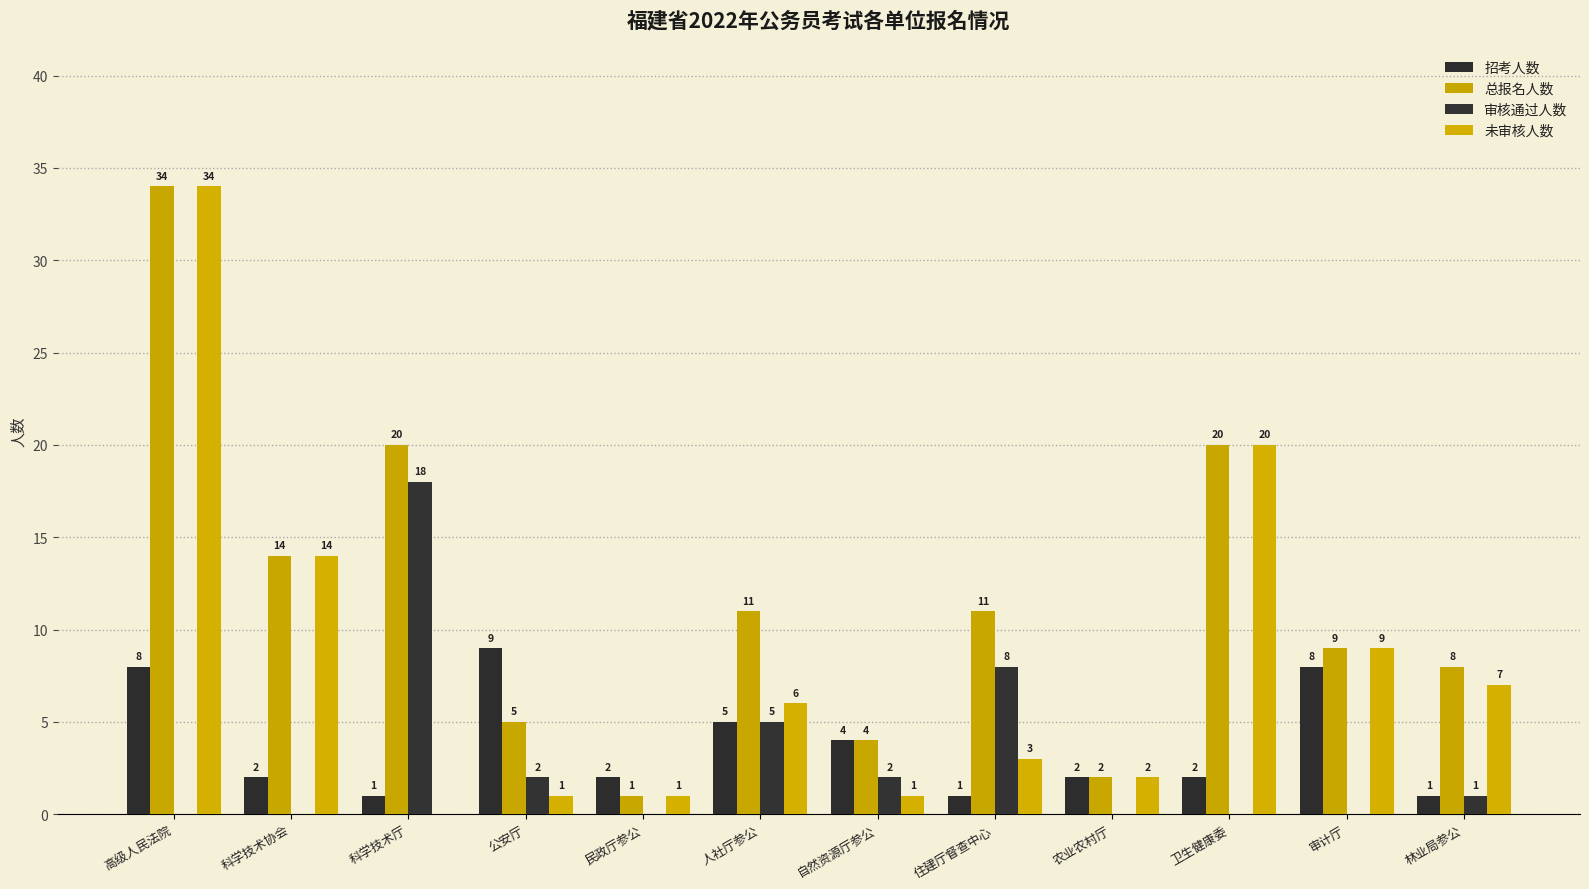

What is the sum of the 未审核人数 values at 科学技术厅 and 卫生健康委?

20